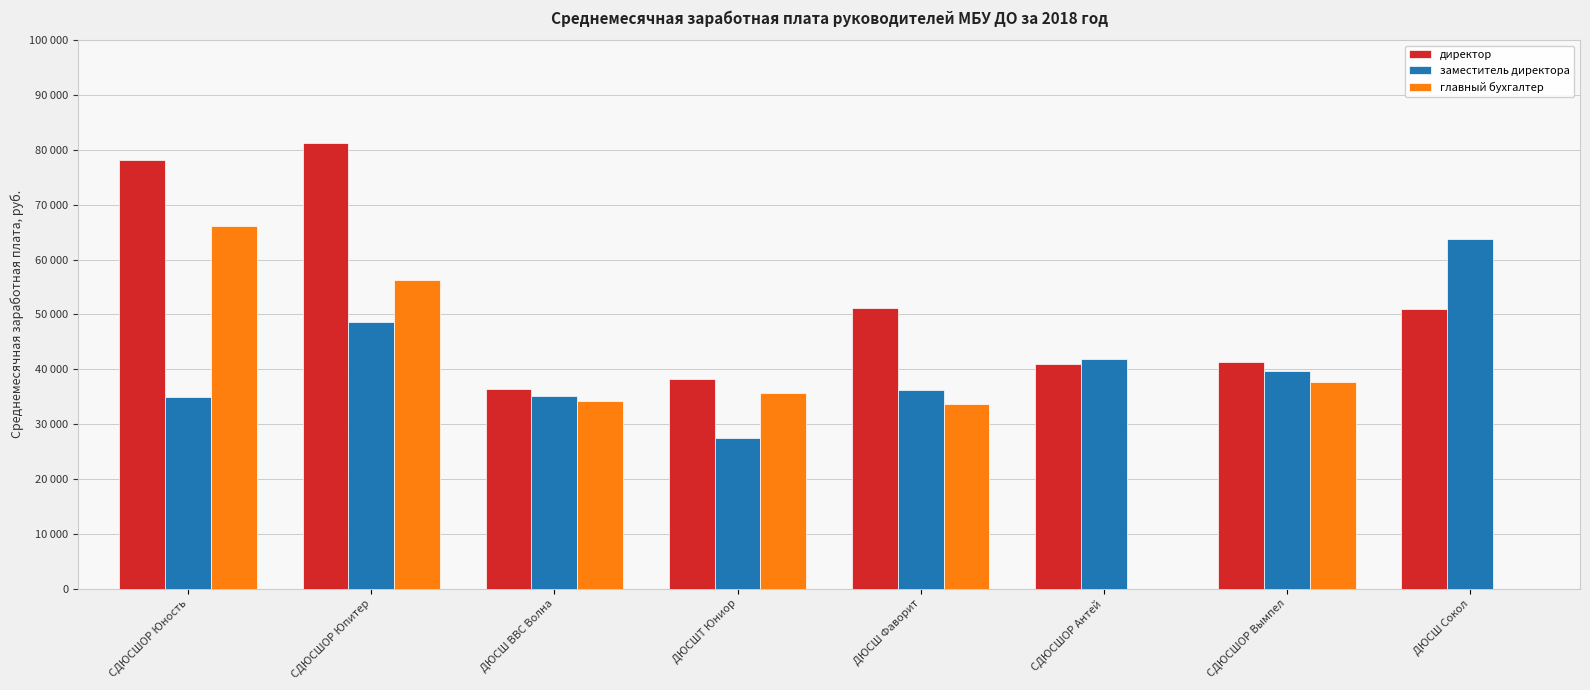

Rank the series by their average value, from highest to lowest.

директор, заместитель директора, главный бухгалтер